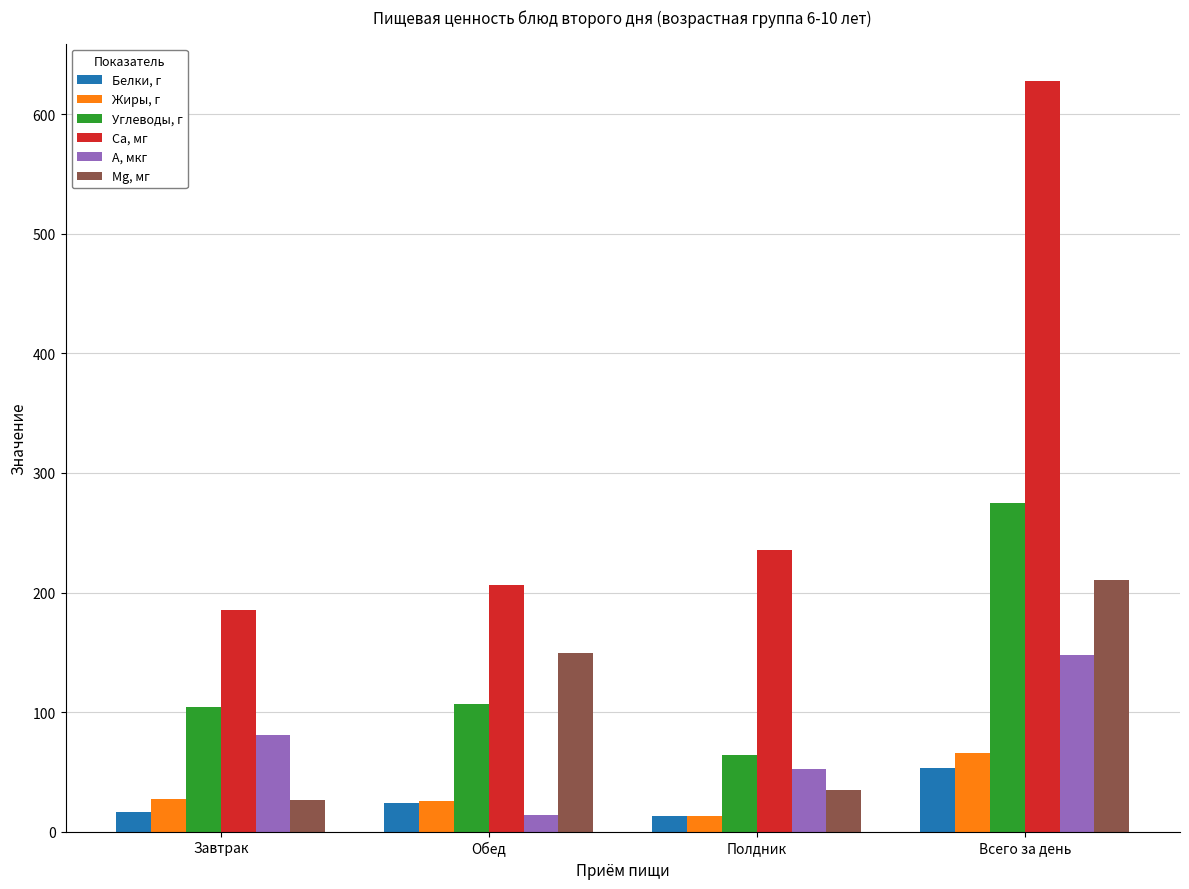

What is the spread (max minus min) of values at Всего за день?

574.3